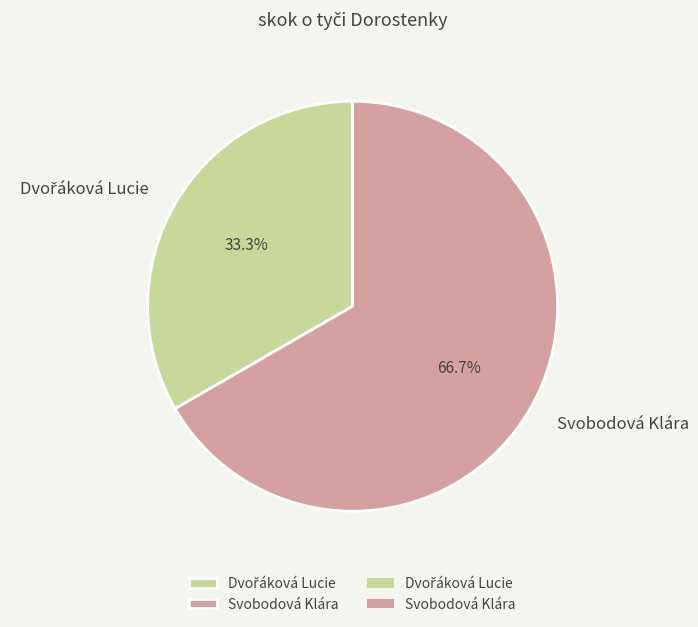

What is the largest slice in the pie chart?

Svobodová Klára